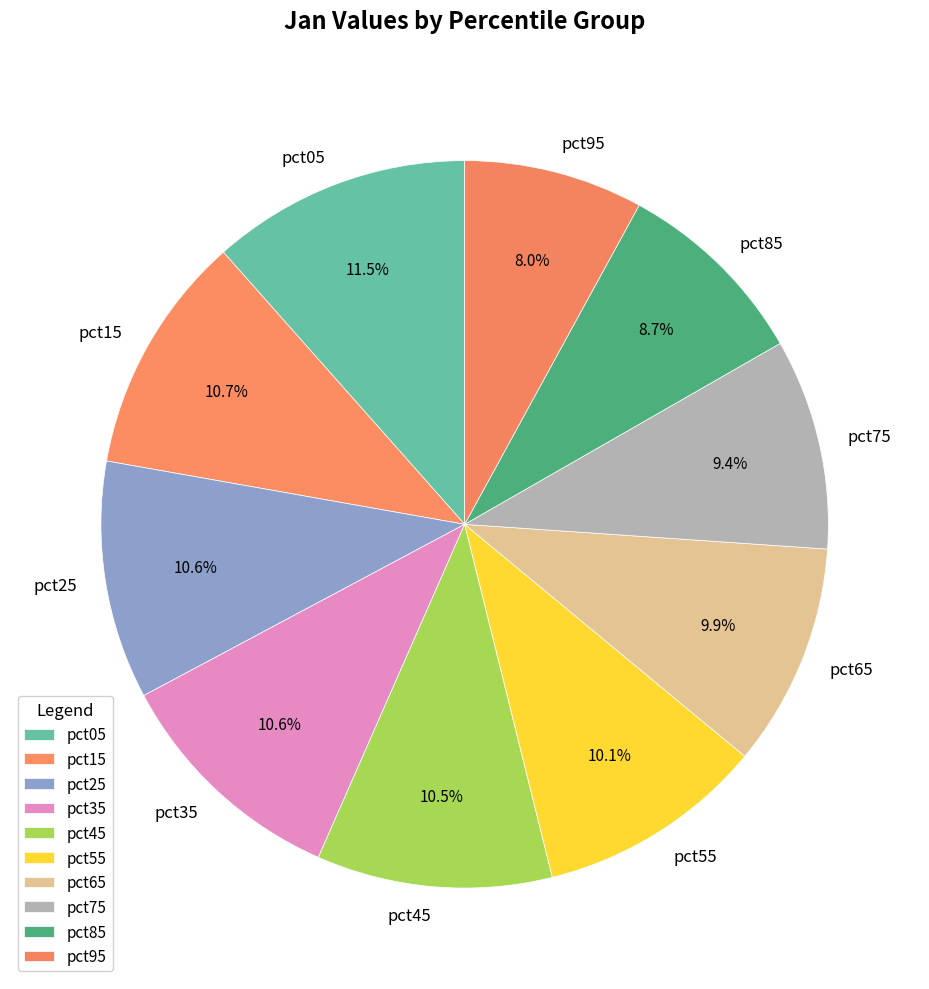

What is the largest slice in the pie chart?

pct05